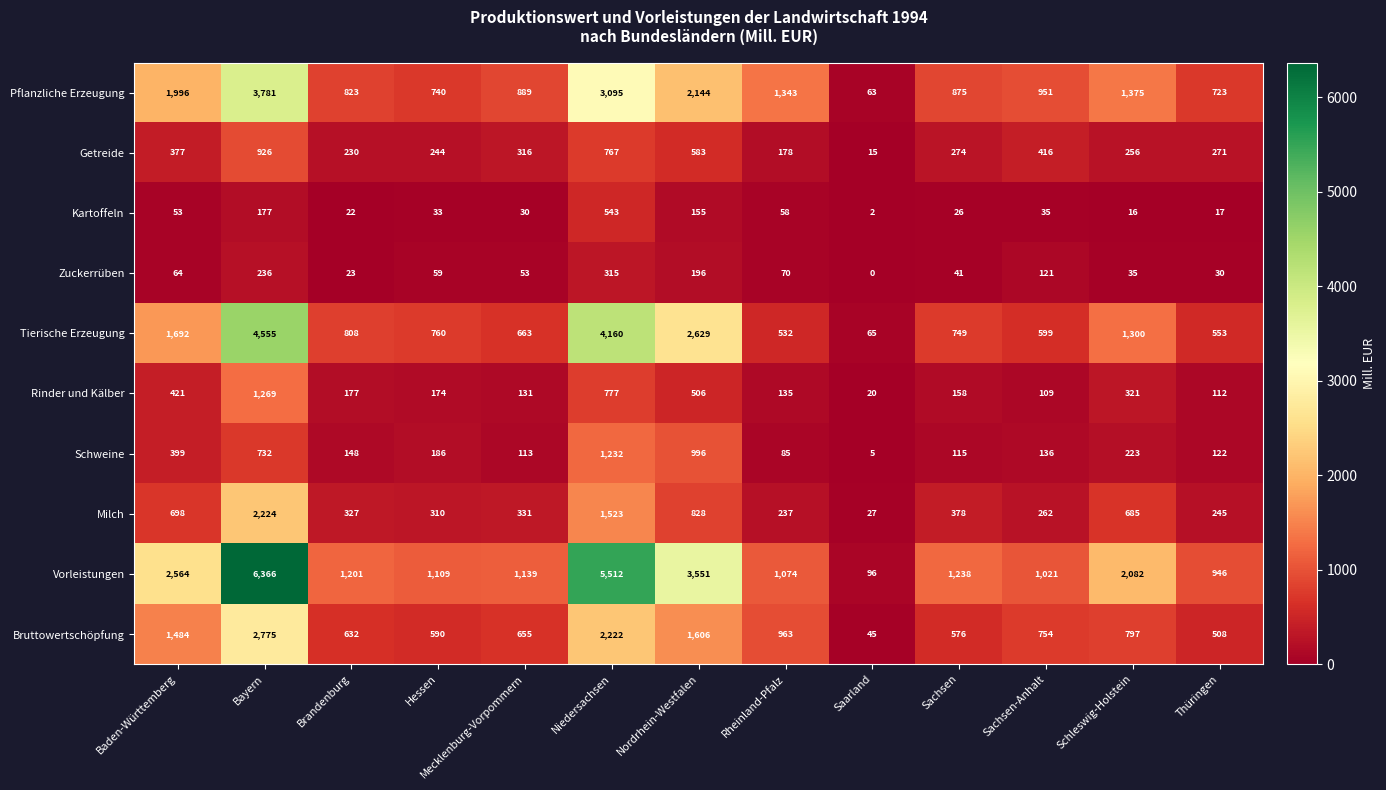

The Milch series shows 262 at Sachsen-Anhalt. True or false?

True